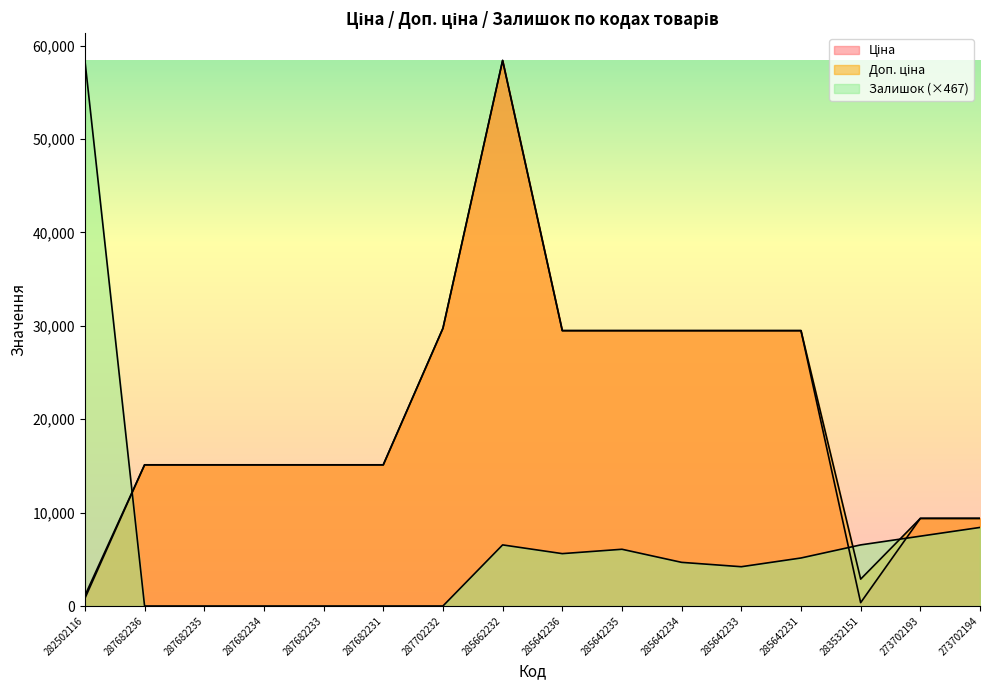

True or false: Залишок has a value of 0.0 at 287682236.

True